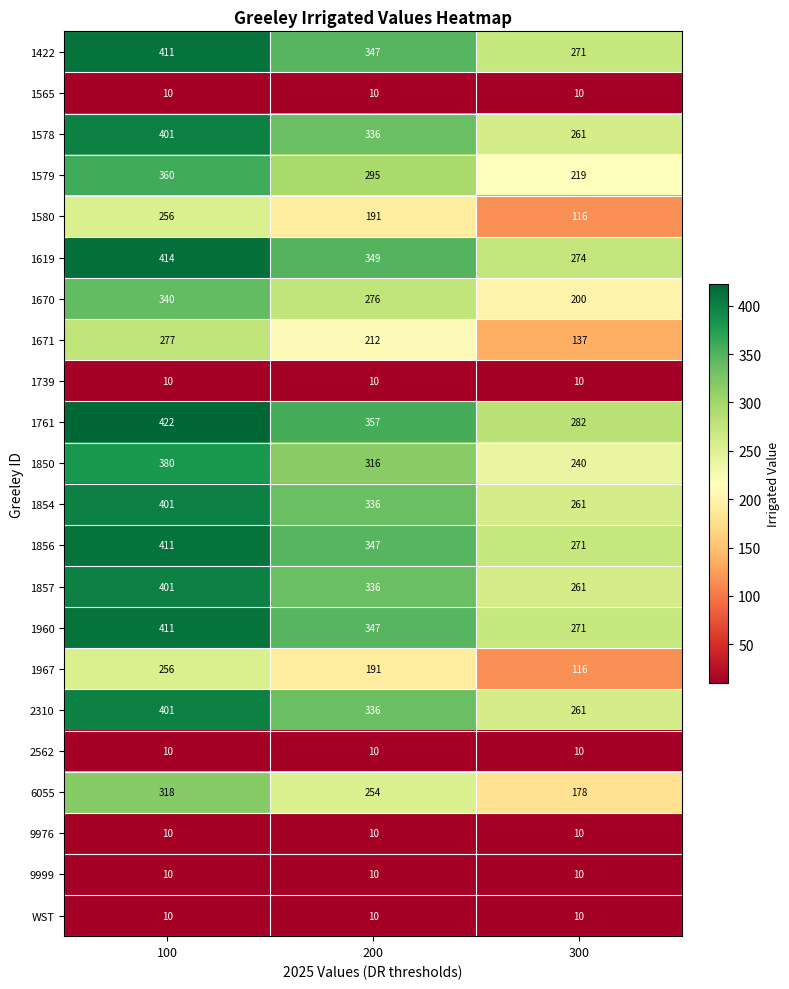

Count the 2310 values in the range 261 to 401.

3